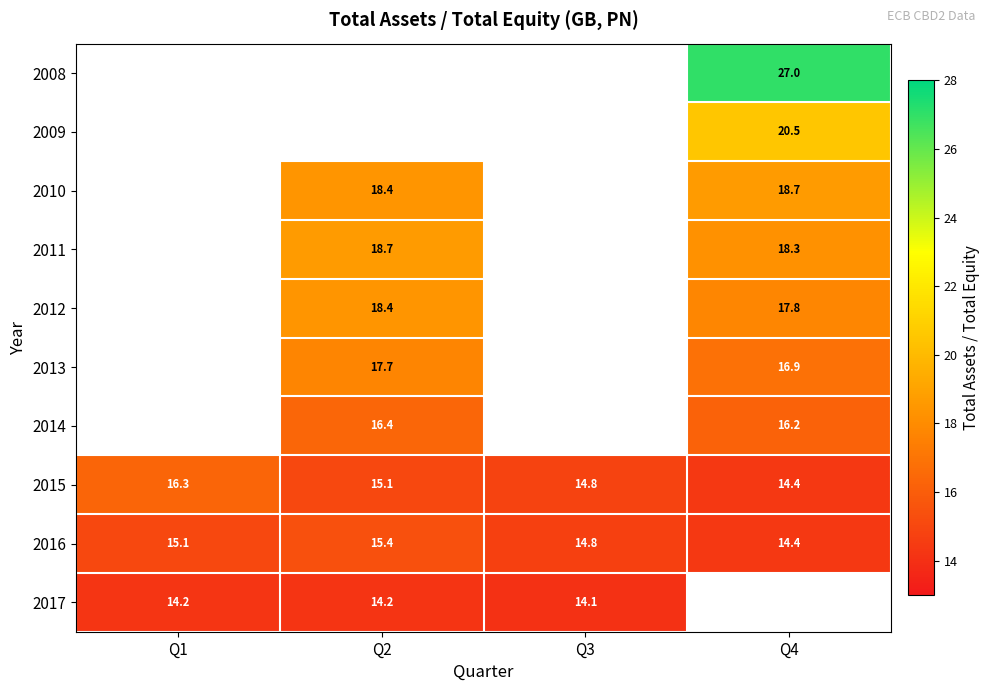

The 2008 series shows 27.0 at Q4. True or false?

True